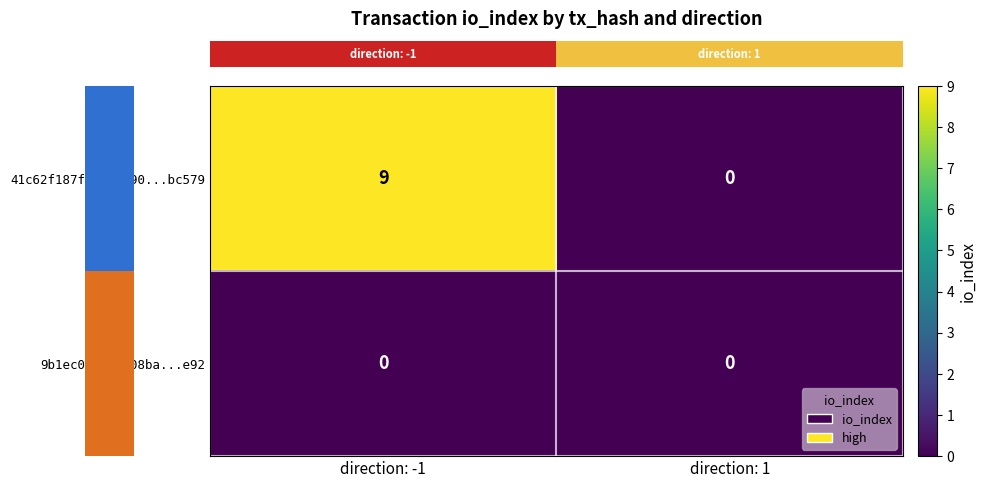

Reading left to right, extract all data points from this chart.

41c62f187f197dd690...bc579: direction: -1=9	direction: 1=0
9b1ec0d534a008ba...e92: direction: -1=0	direction: 1=0